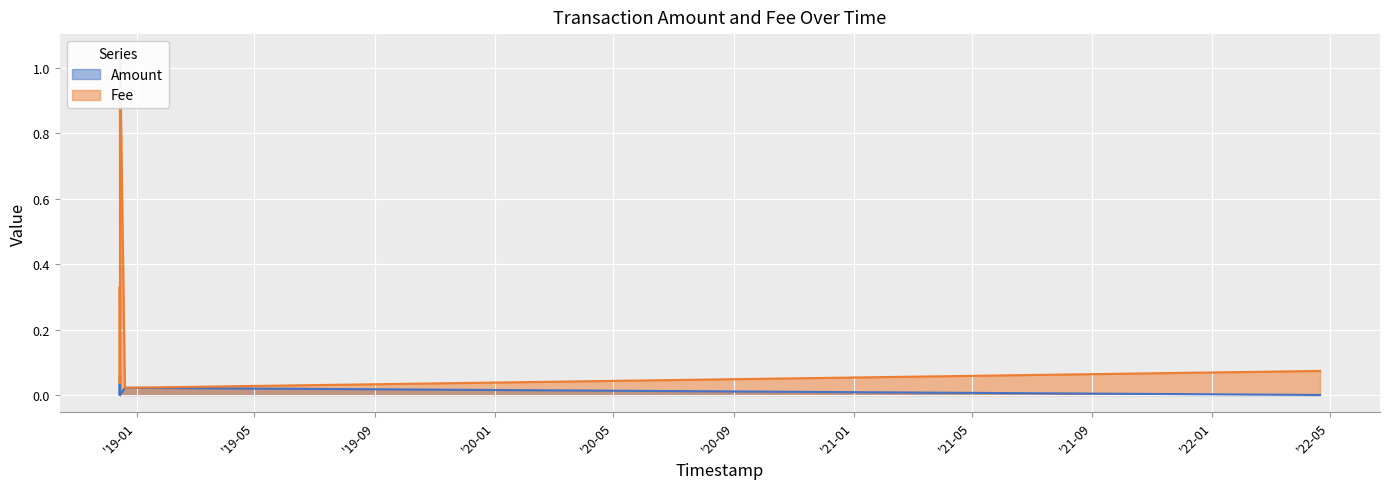

Where is the first local maximum for Amount?

2018-12-15 03:23:42